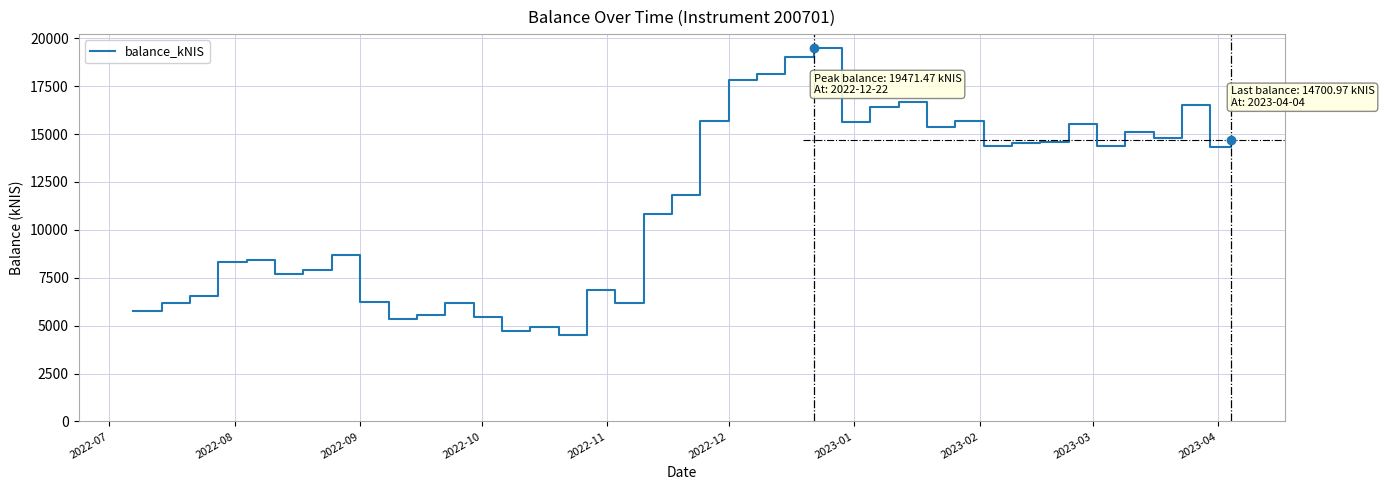

What is the difference between the maximum and minimum values?

14939.3